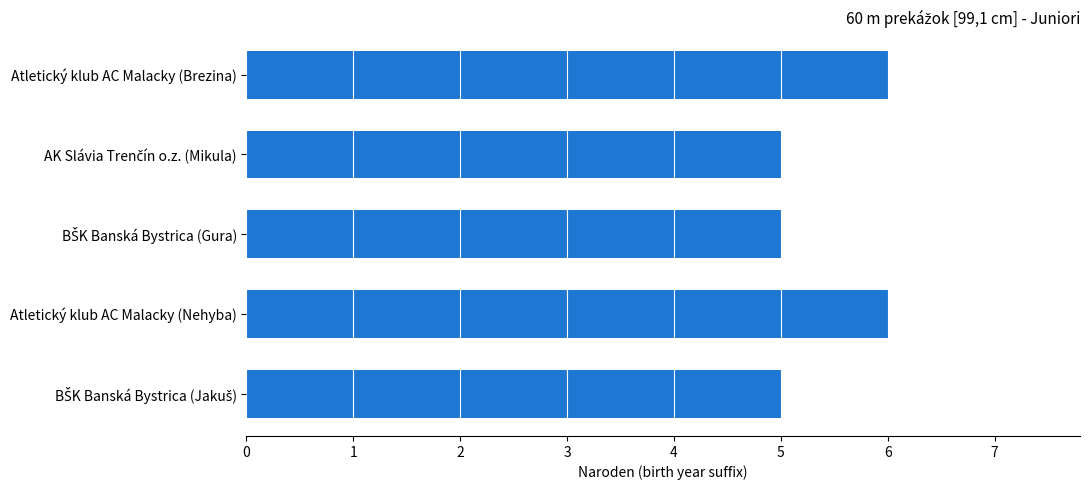

What is the value of the 1st bar from the top?

6